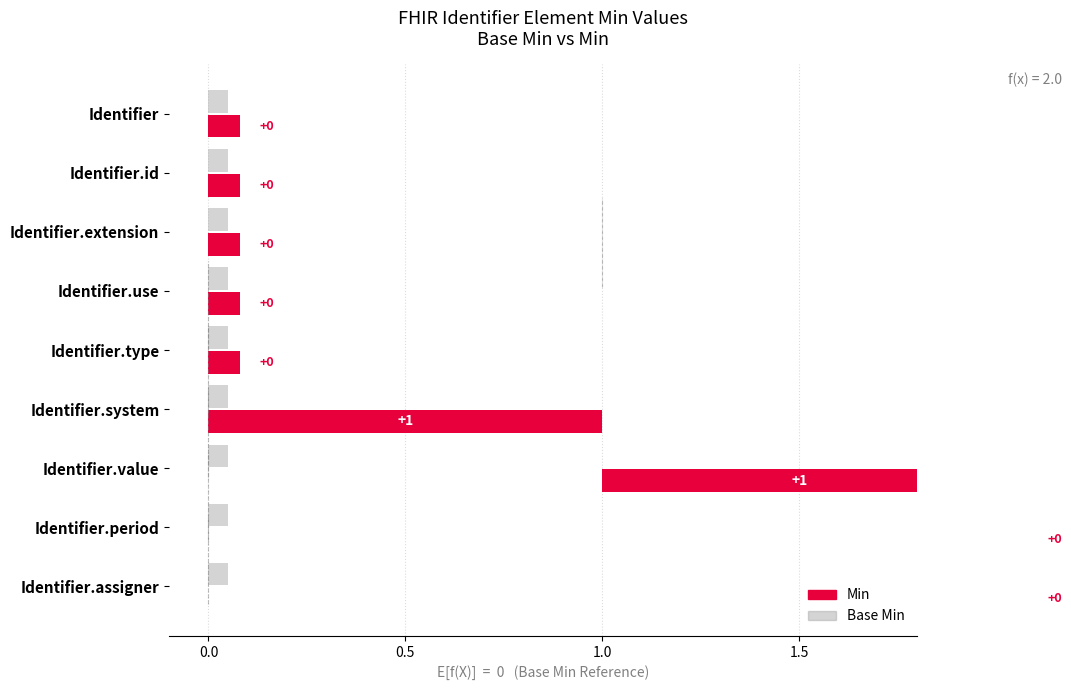

At which label does Base Min reach its minimum?

Identifier